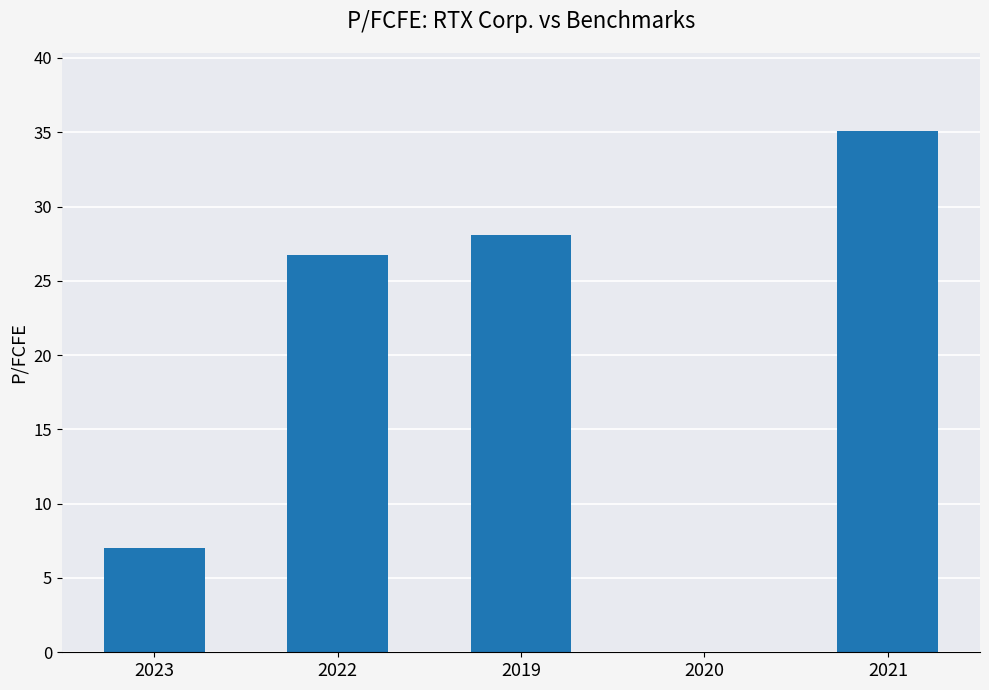

What is the greatest value displayed?

35.1